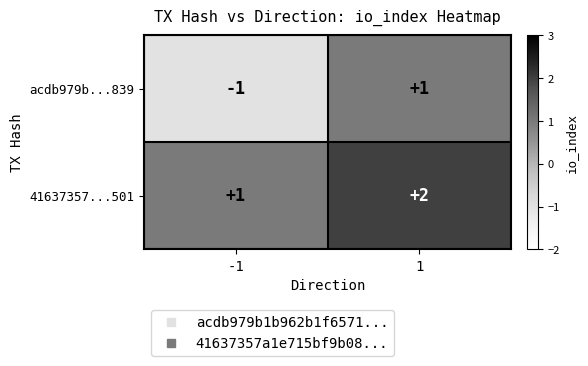

The 41637357...501 series shows 2 at 1. True or false?

True